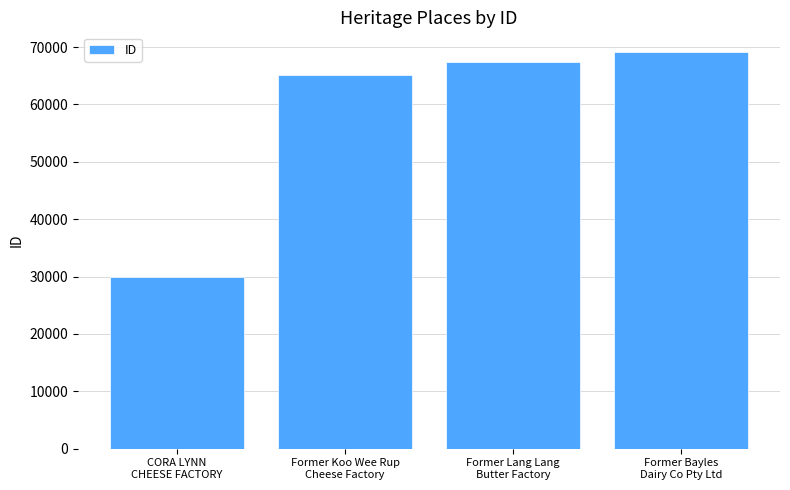

List the labels in order of value, largest first.

Former Bayles
Dairy Co Pty Ltd, Former Lang Lang
Butter Factory, Former Koo Wee Rup
Cheese Factory, CORA LYNN
CHEESE FACTORY